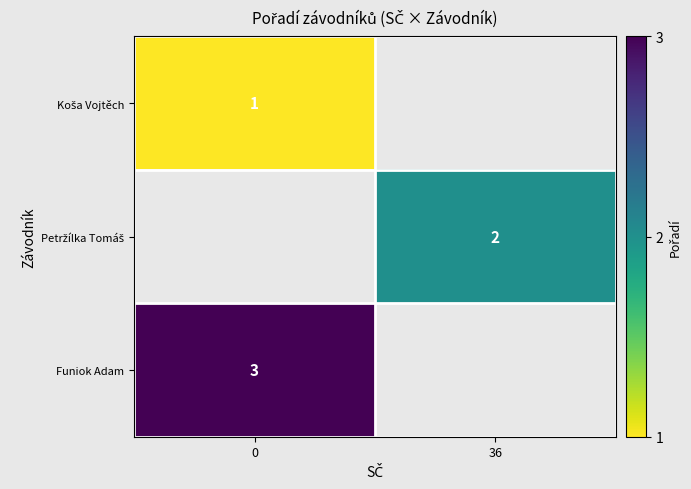

The Funiok Adam series shows 3 at 0. True or false?

True